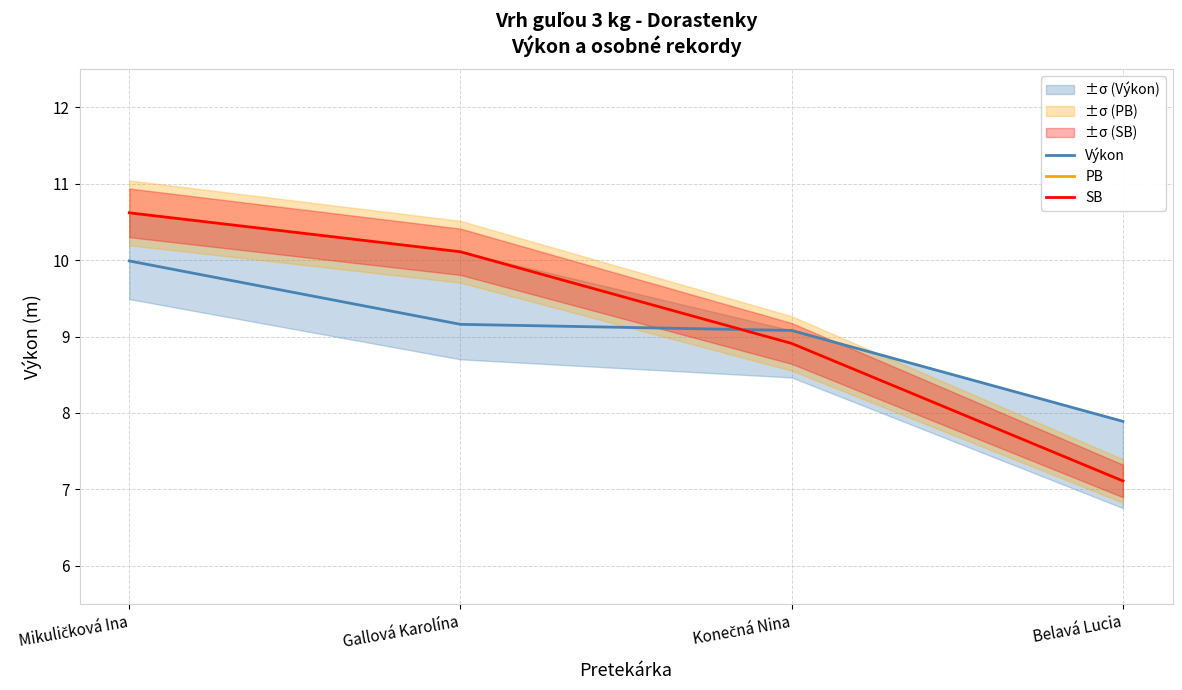

Which series ends up on top after the final intersection of PB and Výkon?

Výkon